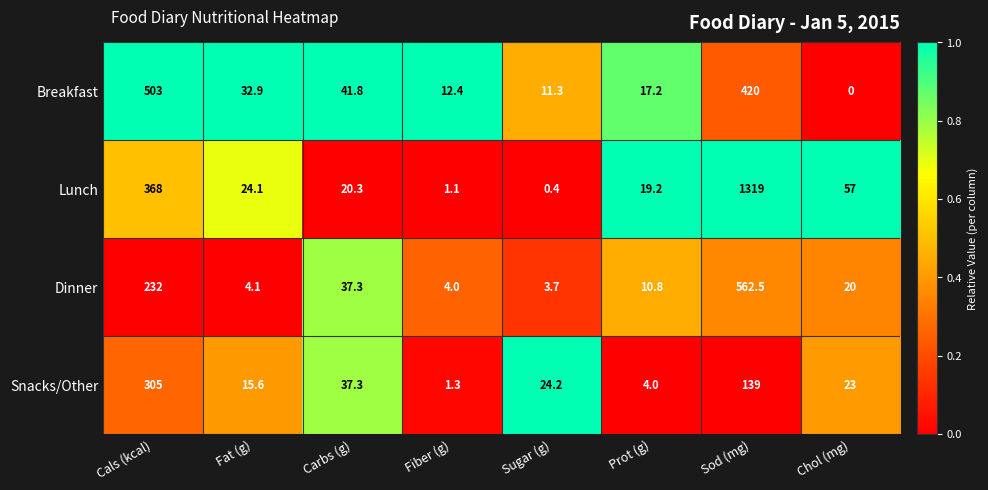

Is it true that Lunch equals 11.6 at Carbs (g)?

False